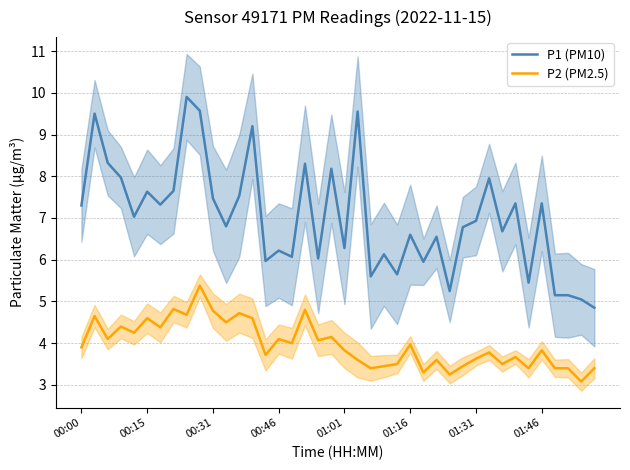

At how many categories does at least one series exceed 7?

19